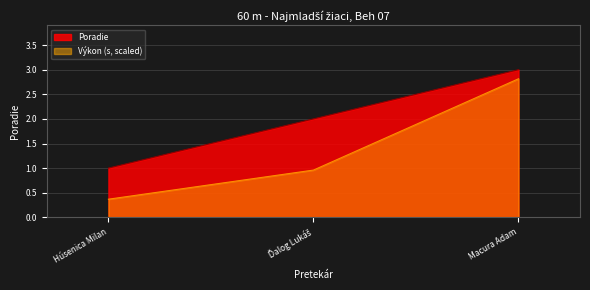

Which category has the lowest value in the Výkon series?

Húsenica Milan